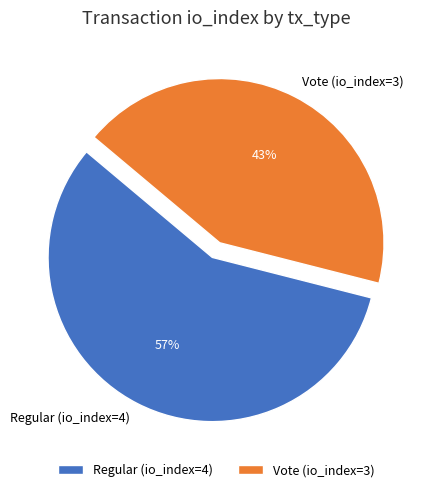

How many slices are in this pie chart?

2